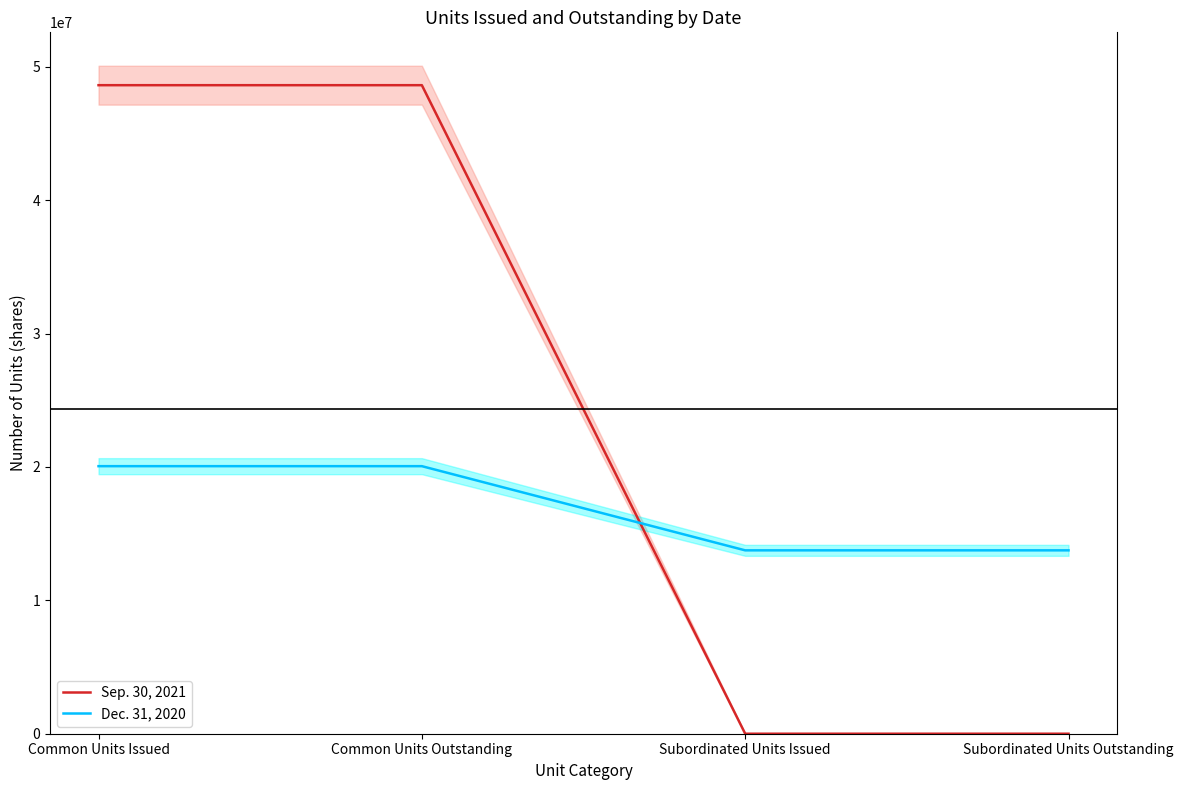

What is the difference between the Dec. 31, 2020 values at Common Units Outstanding and Subordinated Units Outstanding?

6311366